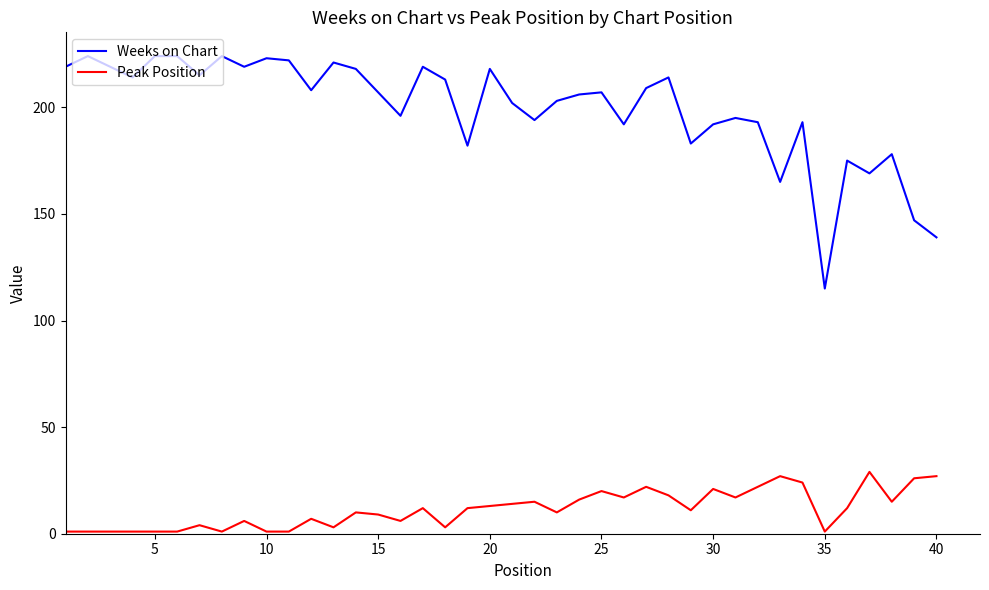

What is the difference between the maximum and minimum values in the Weeks on Chart series?

109